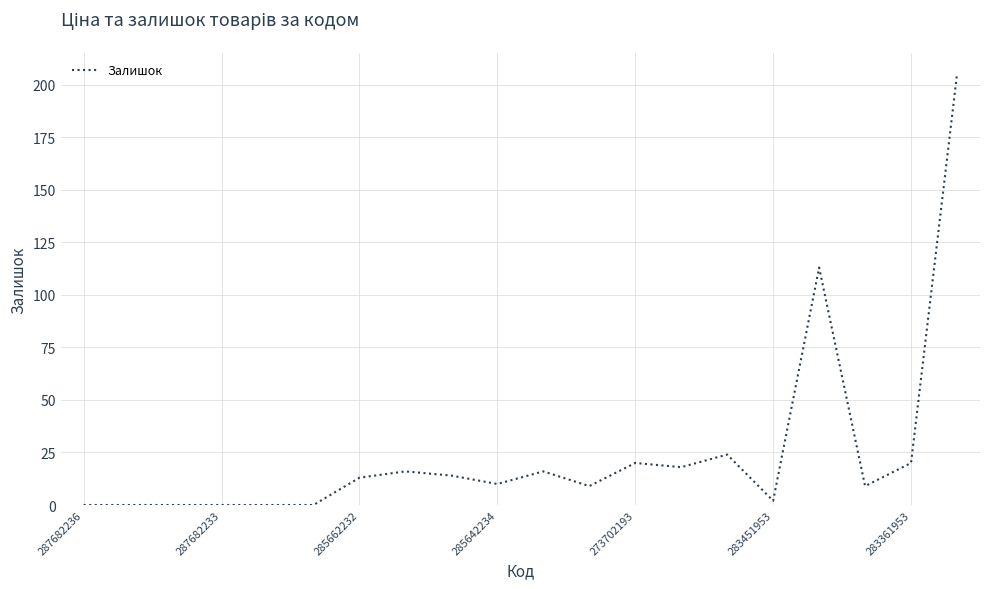

What is the greatest value displayed?

205